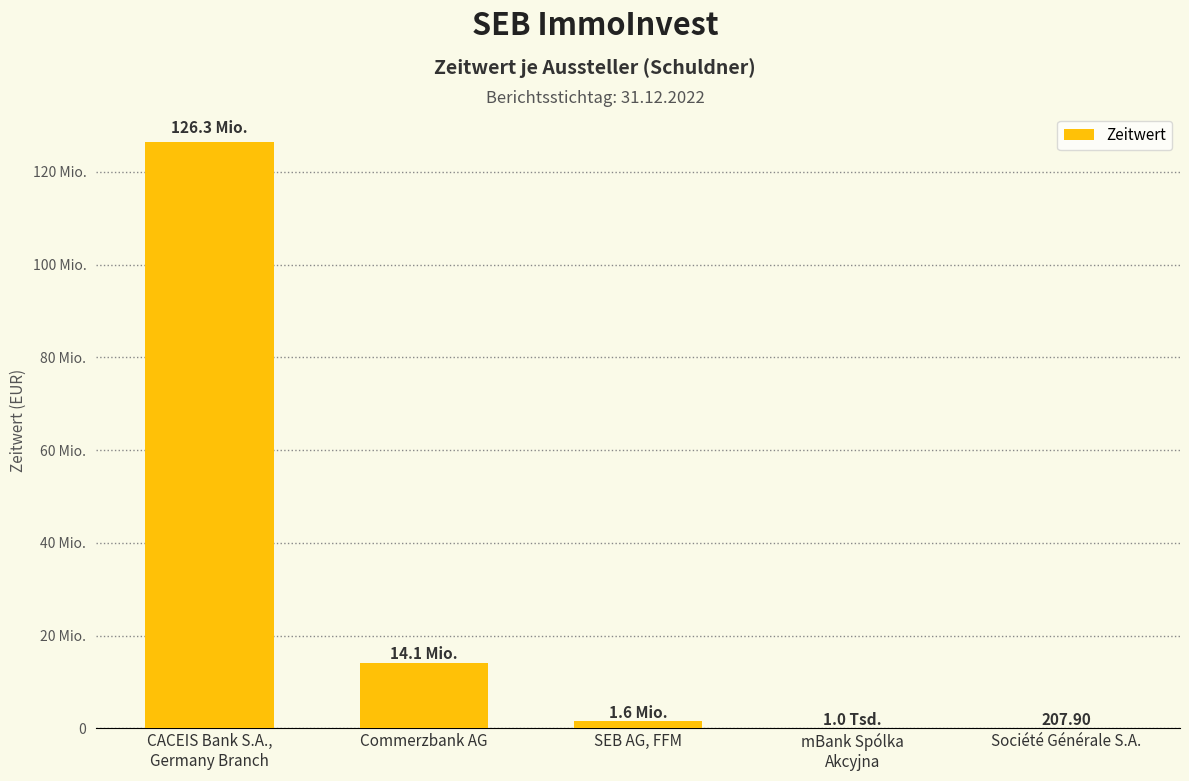

What is the average value?

28420067.0